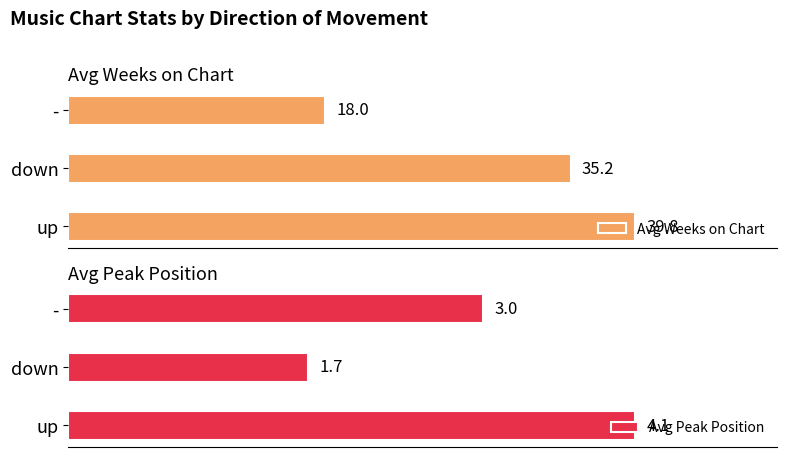

List the labels in order of Avg Weeks on Chart value, largest first.

up, down, -